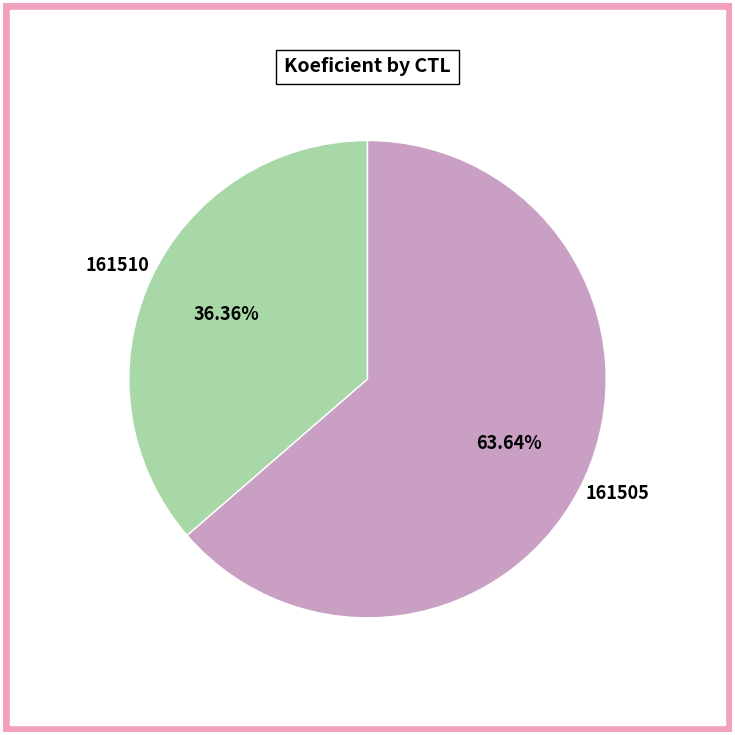

What percentage is the 161510 slice, to the nearest percent?

36%